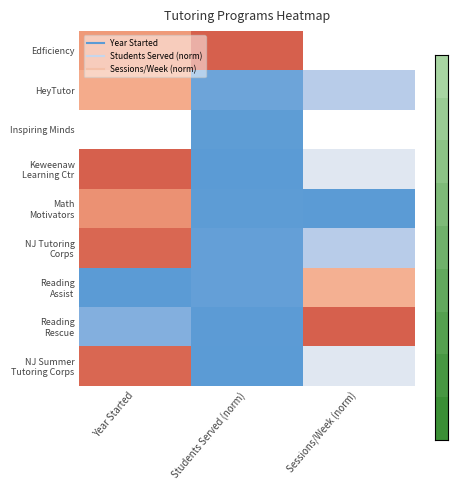

How many series are shown in this chart?

9